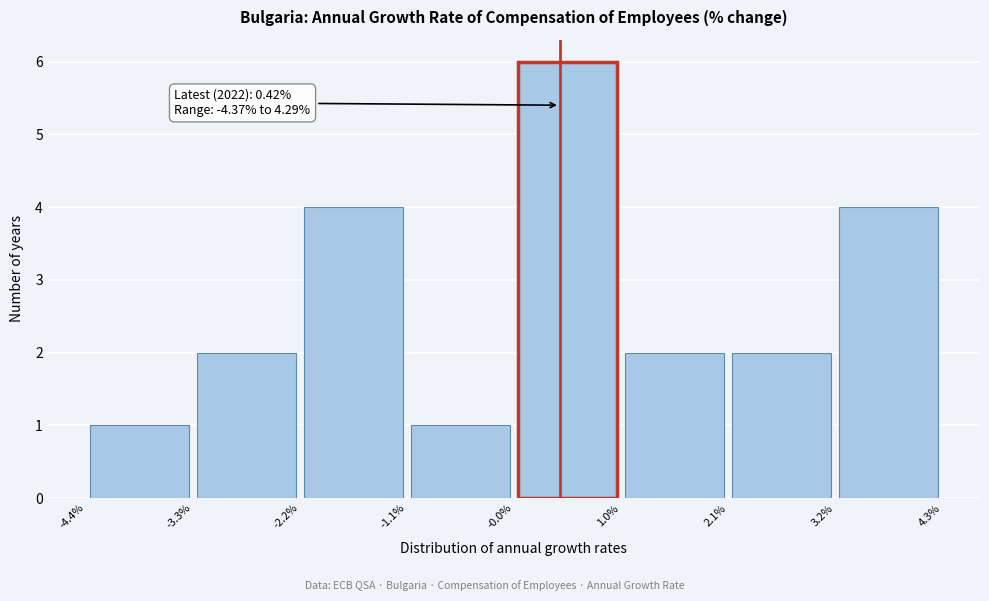

Which range on the x-axis has the tallest bar?

-0.0% to 1.0%